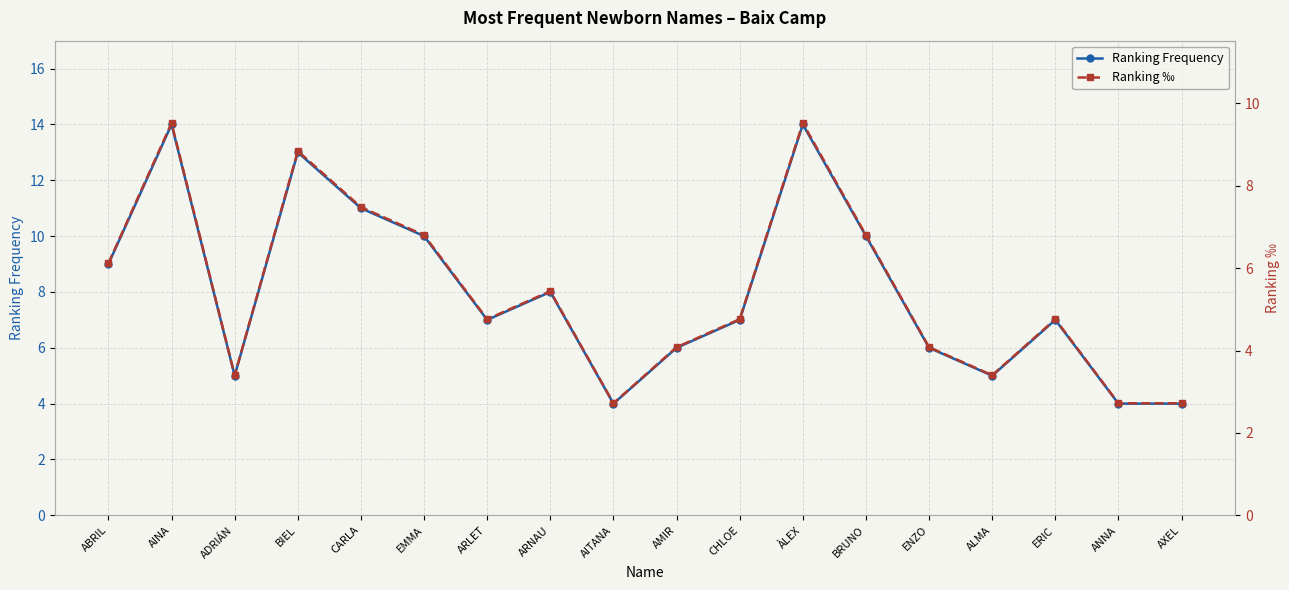

How many lines are shown in the chart?

2